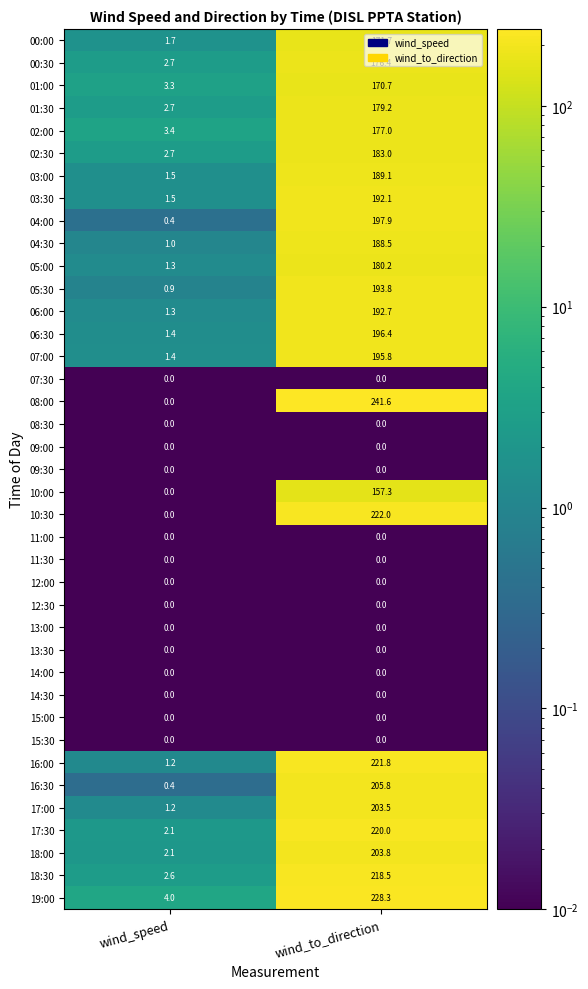

At which category is the sum across all series the highest?

wind_to_direction